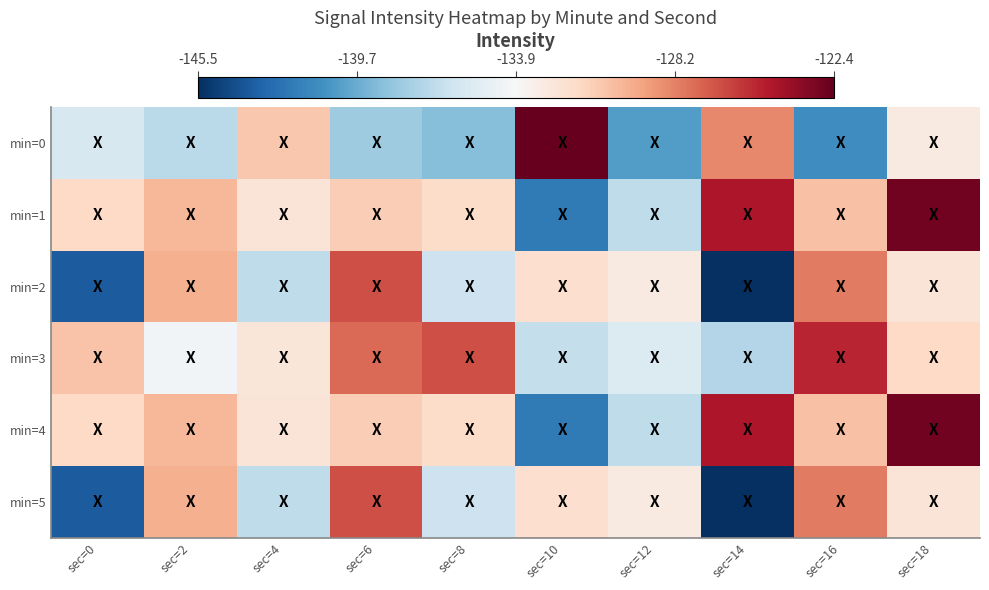

Reading left to right, transcribe all the data shown in this chart.

min=0: sec=0=-0.2	sec=2=-0.3	sec=4=0.3	sec=6=-0.4	sec=8=-0.4	sec=10=1.0	sec=12=-0.6	sec=14=0.5	sec=16=-0.6	sec=18=0.1
min=1: sec=0=0.2	sec=2=0.3	sec=4=0.1	sec=6=0.2	sec=8=0.2	sec=10=-0.7	sec=12=-0.3	sec=14=0.8	sec=16=0.3	sec=18=1.0
min=2: sec=0=-0.8	sec=2=0.4	sec=4=-0.3	sec=6=0.6	sec=8=-0.2	sec=10=0.2	sec=12=0.1	sec=14=-1.0	sec=16=0.5	sec=18=0.1
min=3: sec=0=0.3	sec=2=-0.0	sec=4=0.1	sec=6=0.6	sec=8=0.6	sec=10=-0.2	sec=12=-0.1	sec=14=-0.3	sec=16=0.8	sec=18=0.2
min=4: sec=0=0.2	sec=2=0.3	sec=4=0.1	sec=6=0.2	sec=8=0.2	sec=10=-0.7	sec=12=-0.3	sec=14=0.8	sec=16=0.3	sec=18=1.0
min=5: sec=0=-0.8	sec=2=0.4	sec=4=-0.3	sec=6=0.6	sec=8=-0.2	sec=10=0.2	sec=12=0.1	sec=14=-1.0	sec=16=0.5	sec=18=0.1